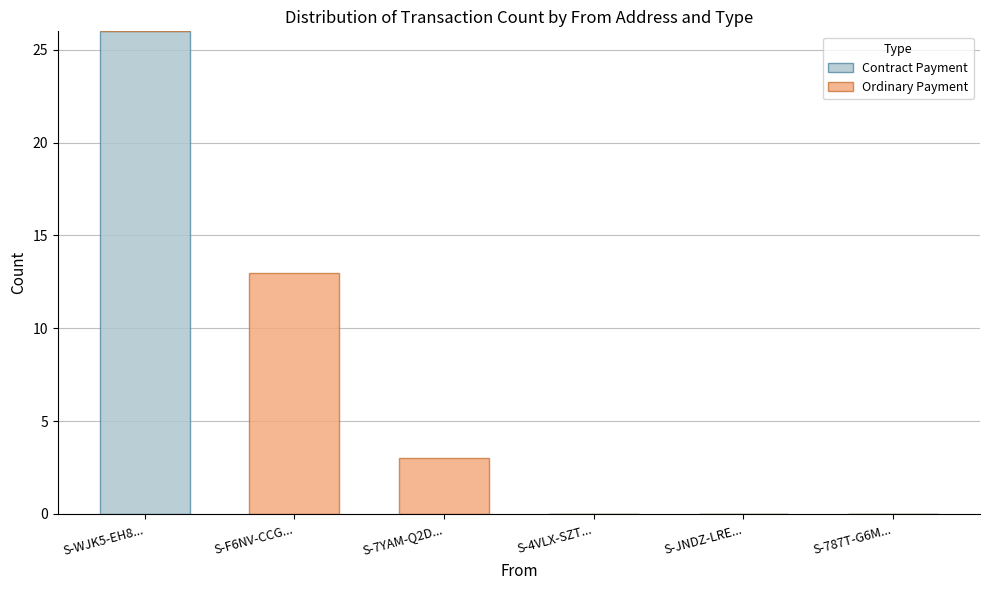

What is the maximum value for Contract Payment?

26